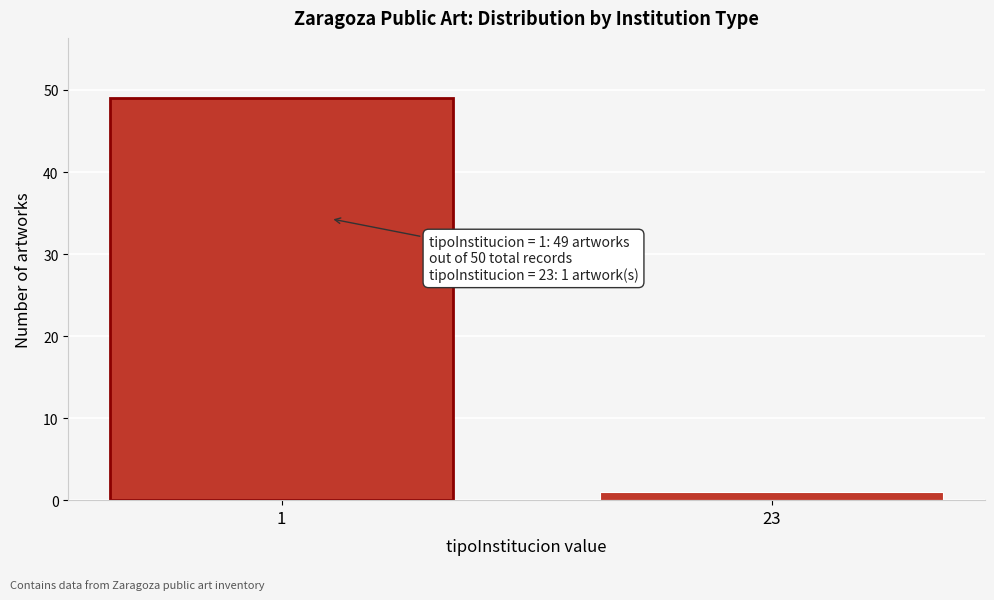

Reading right to left, extract all data points from this chart.

1	49